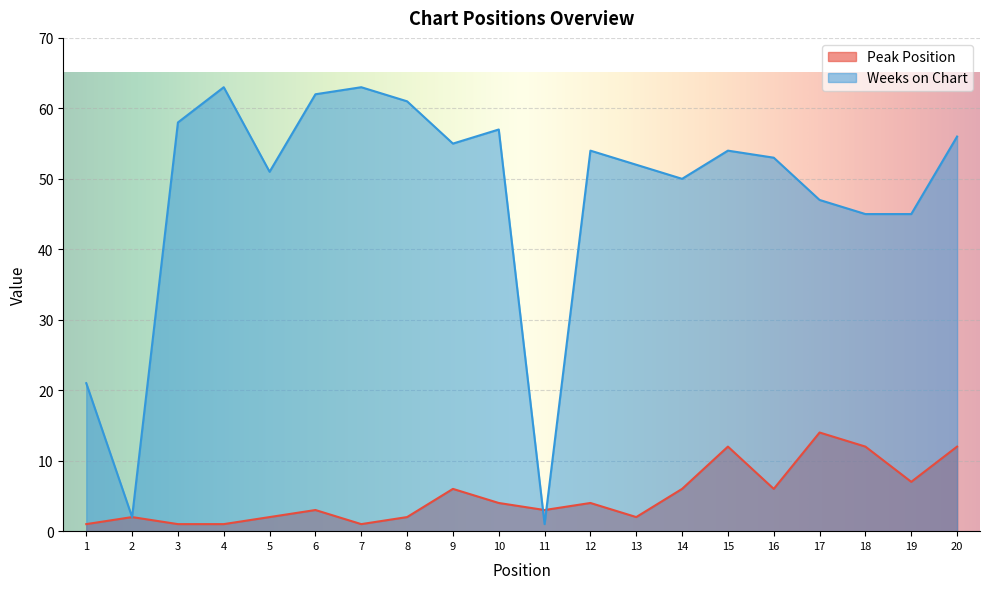

What is the average value of the Weeks on Chart series?

48